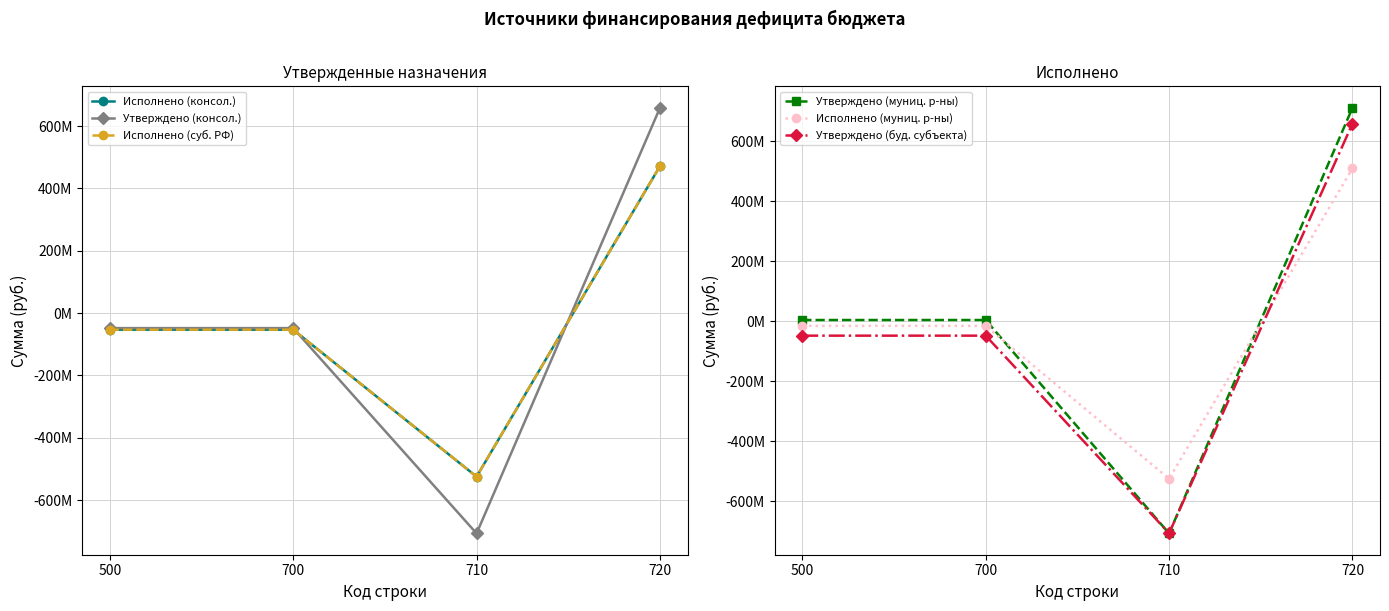

Is the value of Исполнено (консол.) at 720 greater than the value of Утверждено (консол.) at 500?

Yes